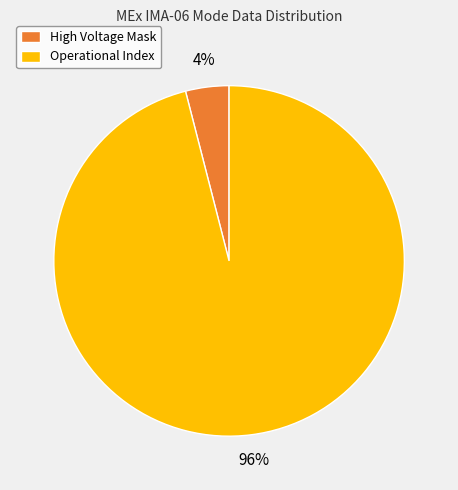

Does any single category account for the majority?

Yes